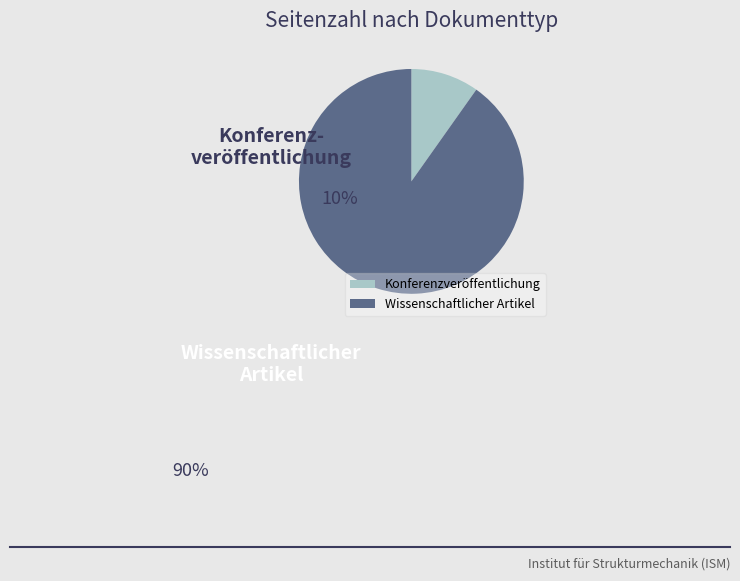

True or false: Konferenzveröffentlichung accounts for 10% of the total.

True